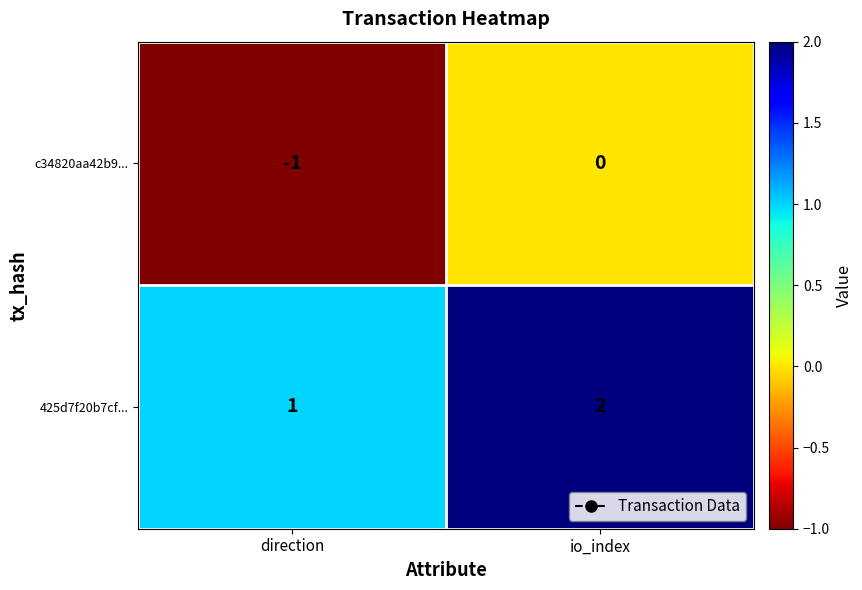

Which label corresponds to the smallest value in the chart?

direction